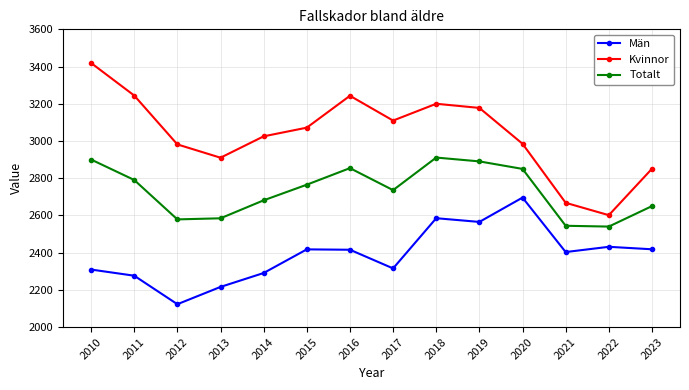

True or false: Kvinnor and Män intersect in this chart.

False